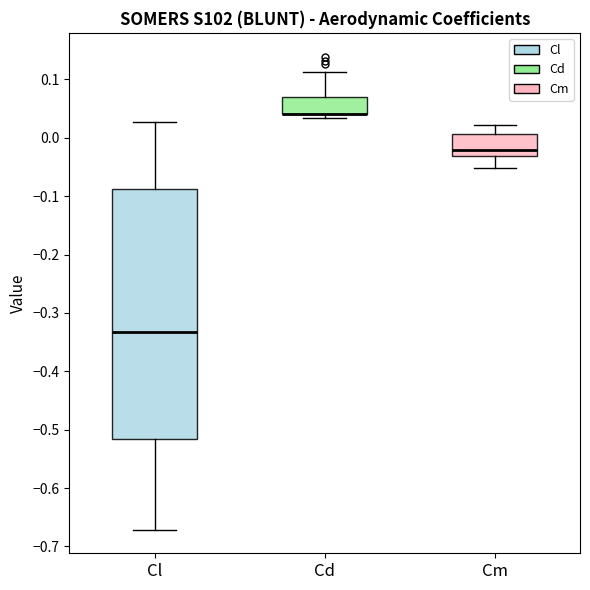

Reading left to right, read every box against the y-axis: the position of its median line, the range the box covers, and the ends of its whiskers. The values are not printed on the chart, so give them approximately, as read against the axis.

Cl: median -0.33, box -0.52 to -0.09, whiskers -0.67 to 0.03
Cd: median 0.04 (drawn on the box's lower edge), box 0.04 to 0.07, whiskers 0.03 to 0.11
Cm: median -0.02, box -0.03 to 0.01, whiskers -0.05 to 0.02